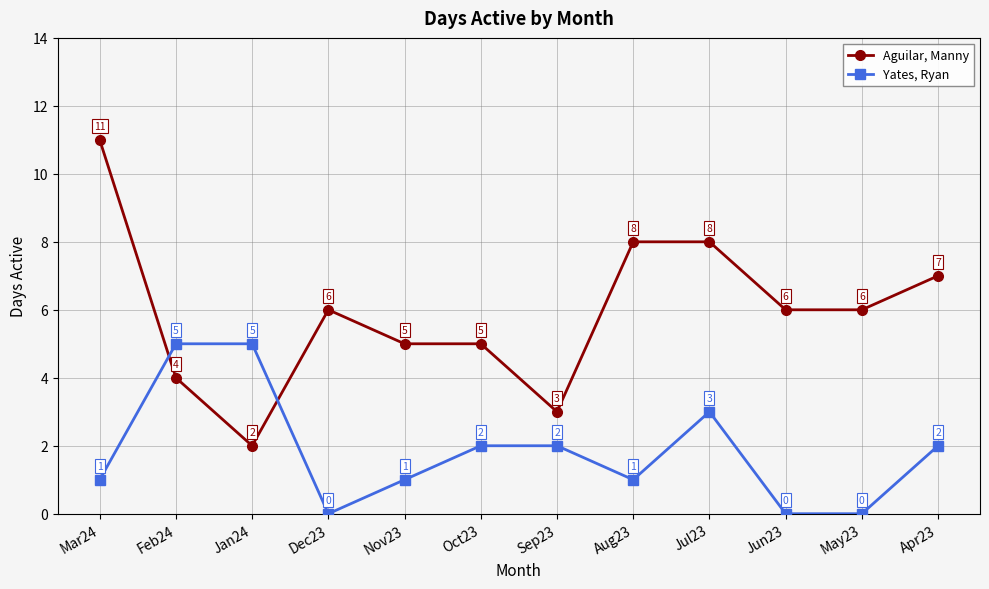

At which category is the sum across all series the highest?

Mar24